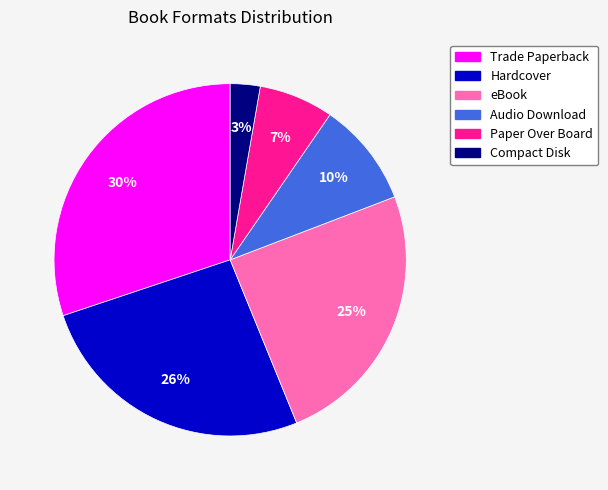

To the nearest percent, what percentage of the pie is Paper Over Board?

7%